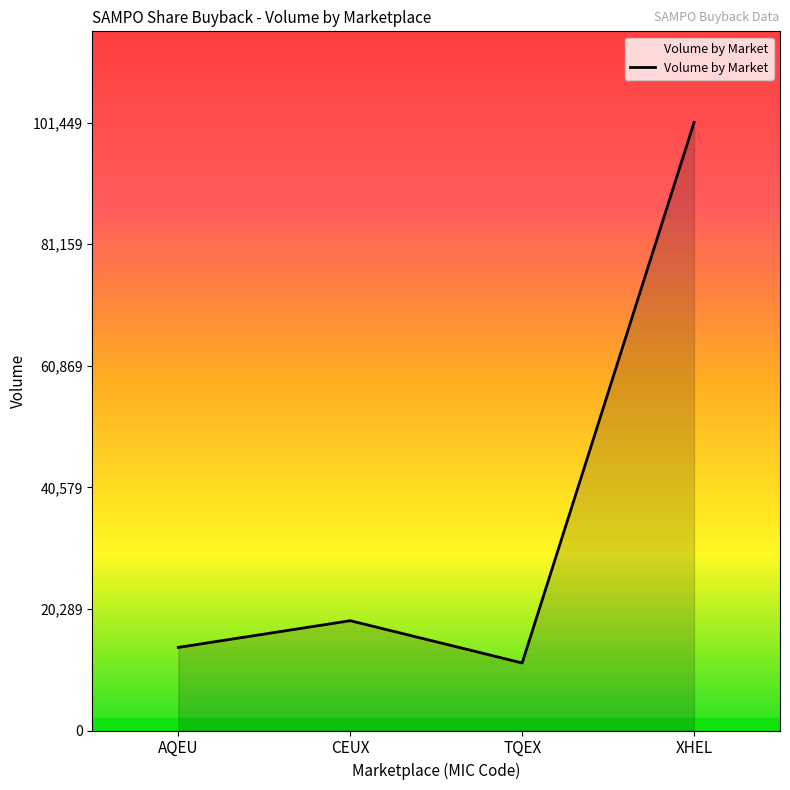

How many series are shown in this chart?

1